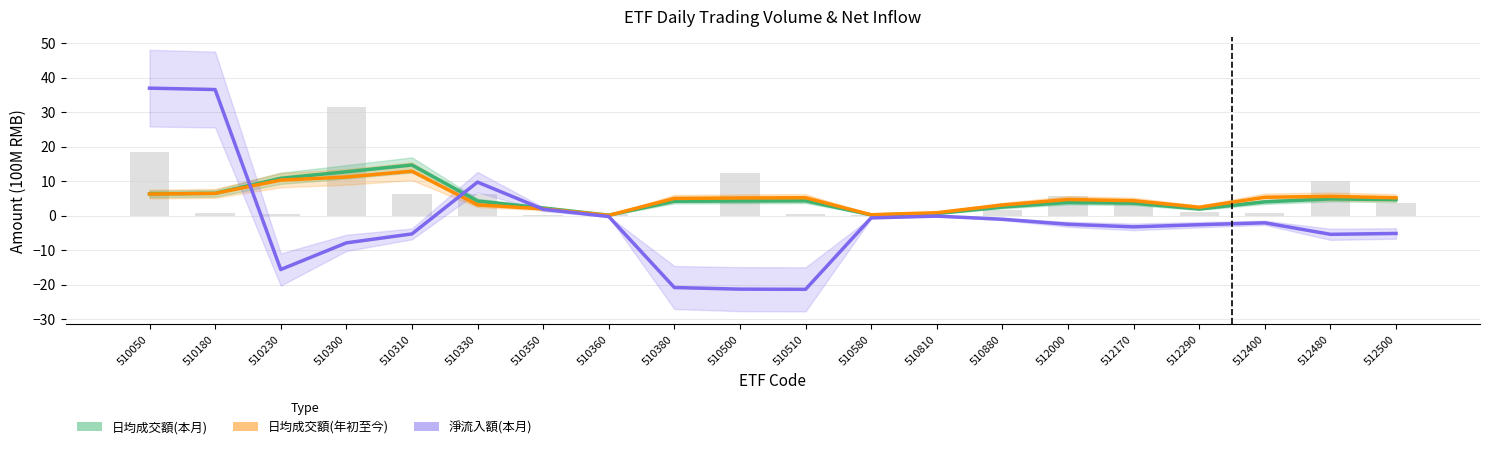

How many distinct data groups are displayed?

3